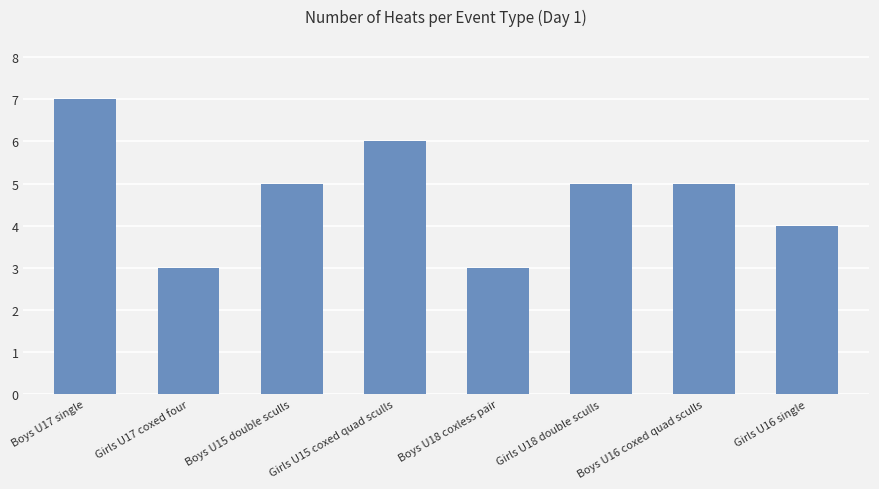

What is the difference between the maximum and second lowest values?

4